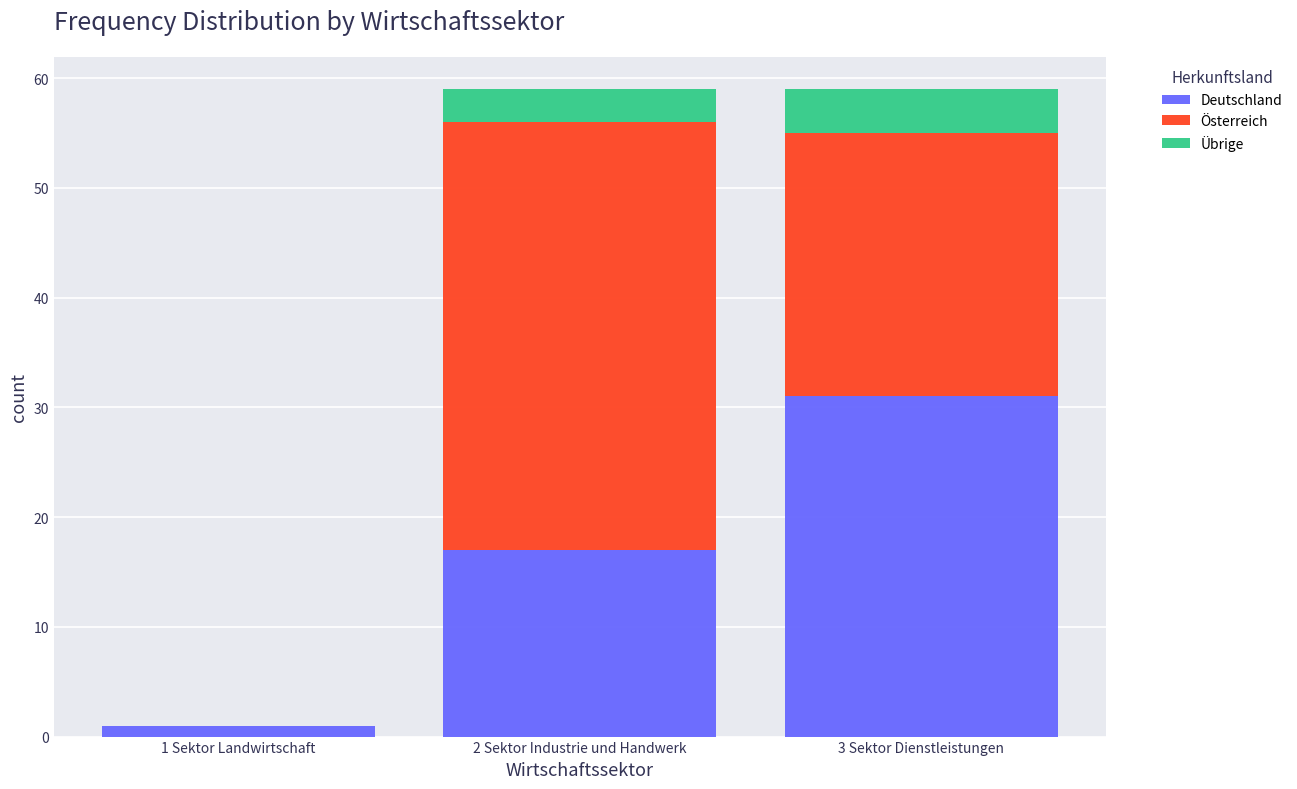

True or false: Deutschland has a value of 44 at 3 Sektor Dienstleistungen.

False